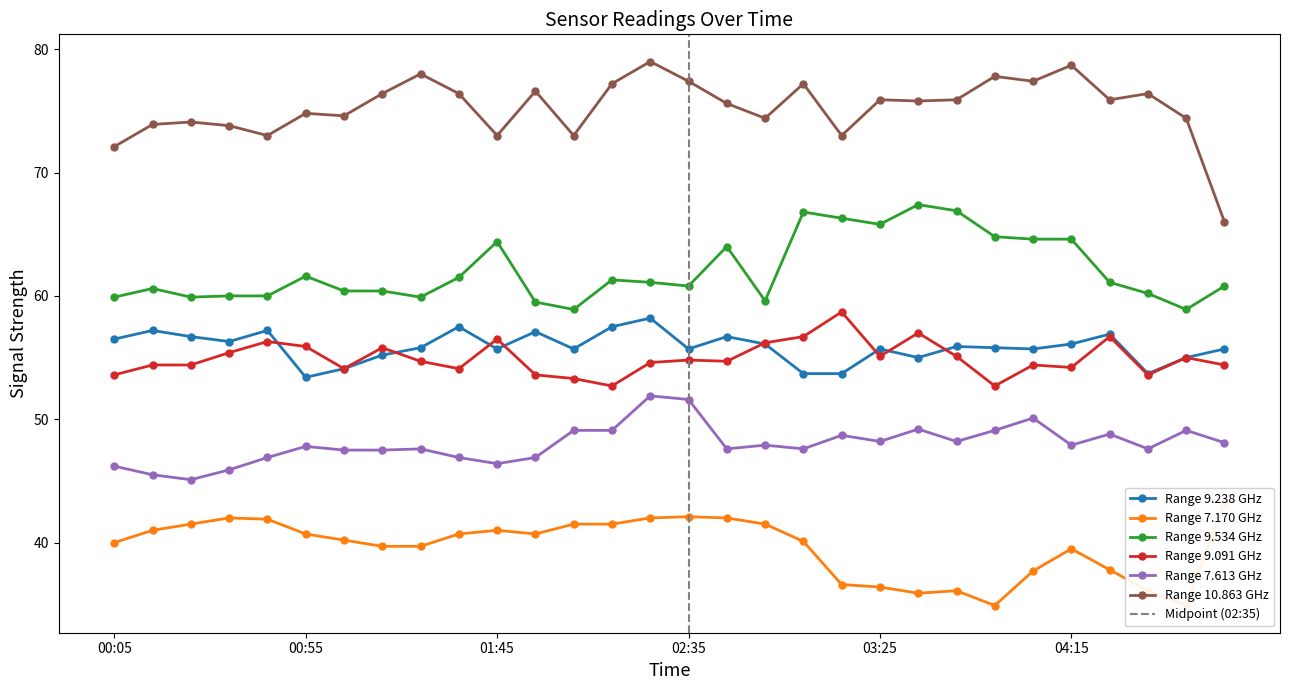

What position from the right is 00:25?

28